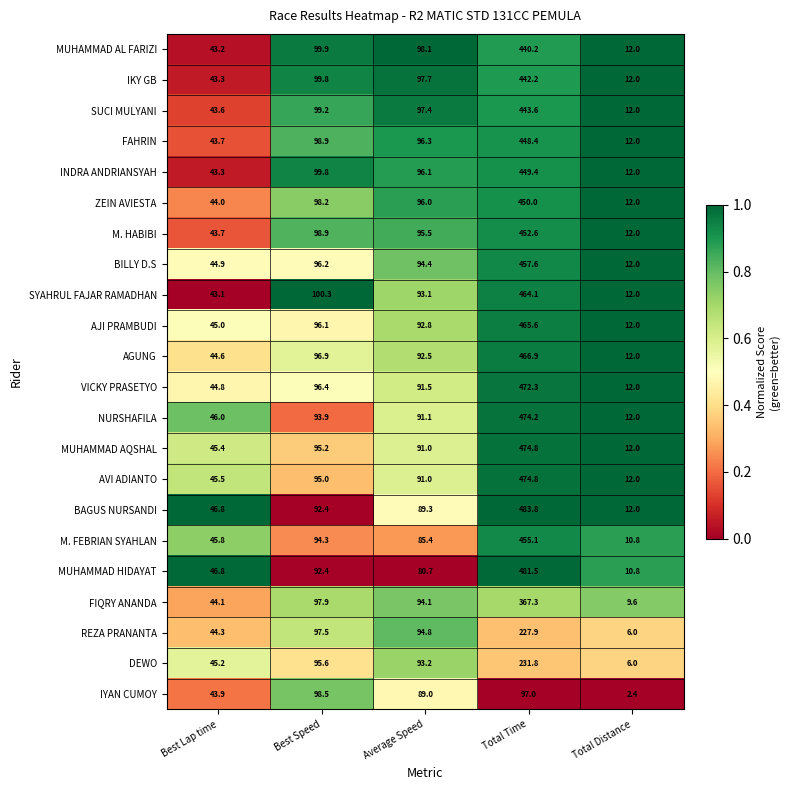

Which series has the widest spread of values?

BAGUS NURSANDI